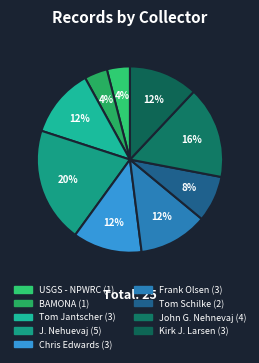

Rank the categories by value from highest to lowest.

J. Nehuevaj, John G. Nehnevaj, Tom Jantscher, Chris Edwards, Frank Olsen, Kirk J. Larsen, Tom Schilke,  USGS - NPWRC,  BAMONA